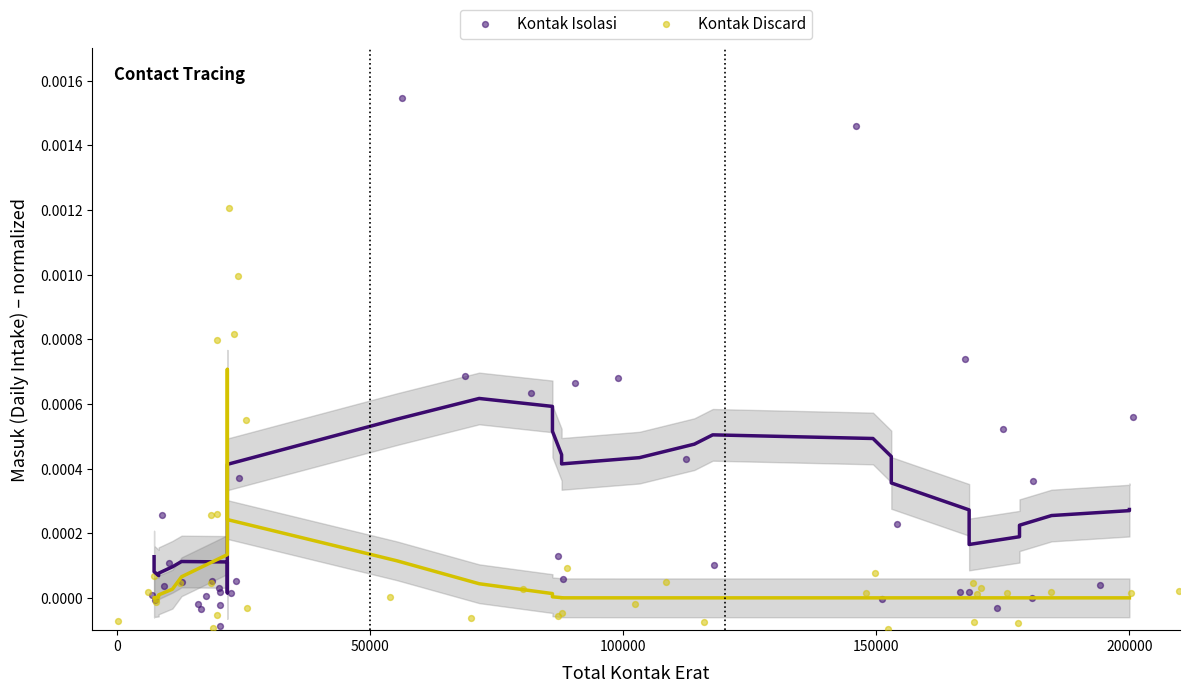

Which series has the largest Y range (max minus min)?

Kontak Isolasi